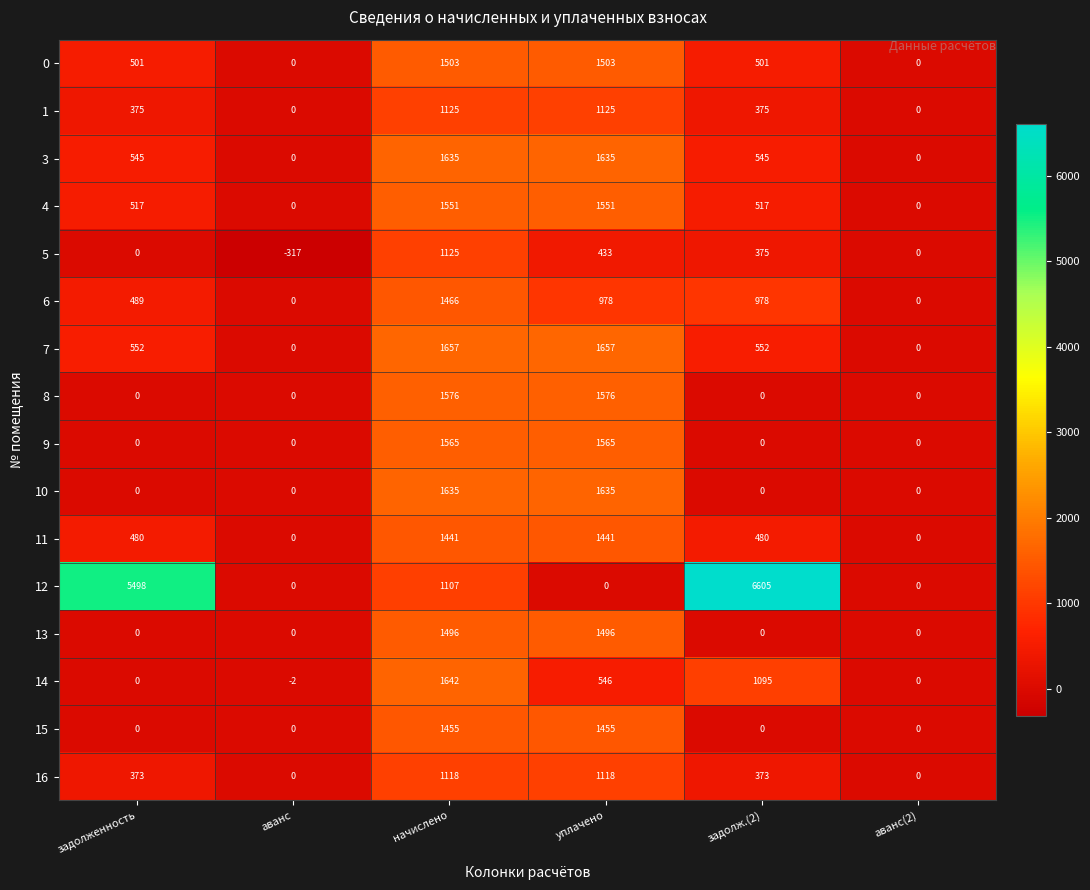

What is the total value across all series at аванс?

-319